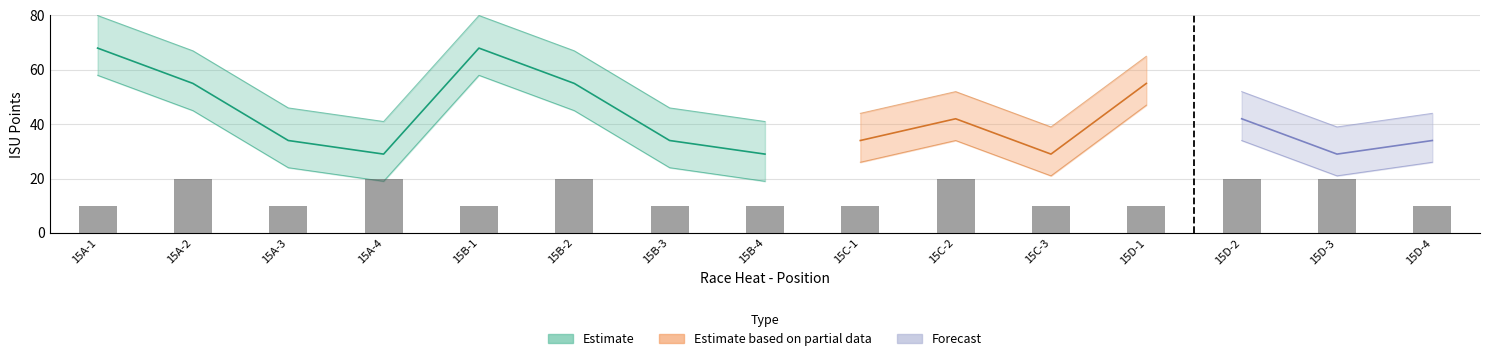

What position from the left is 15C-2?

10